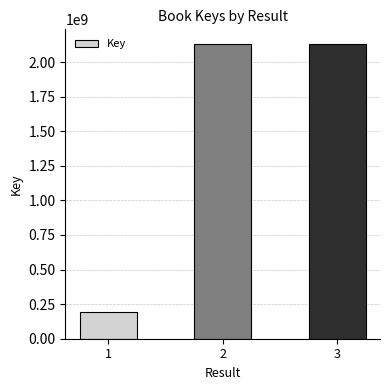

What is the value of the 3rd bar from the left?

2130393669